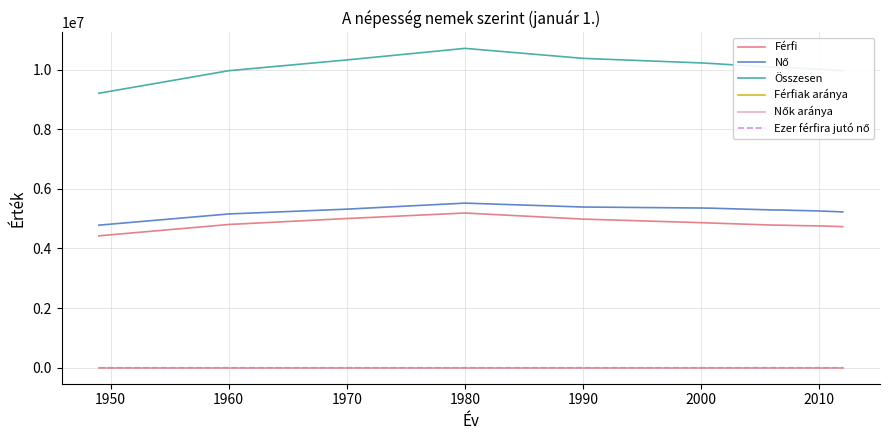

True or false: Összesen and Férfiak aránya intersect in this chart.

False